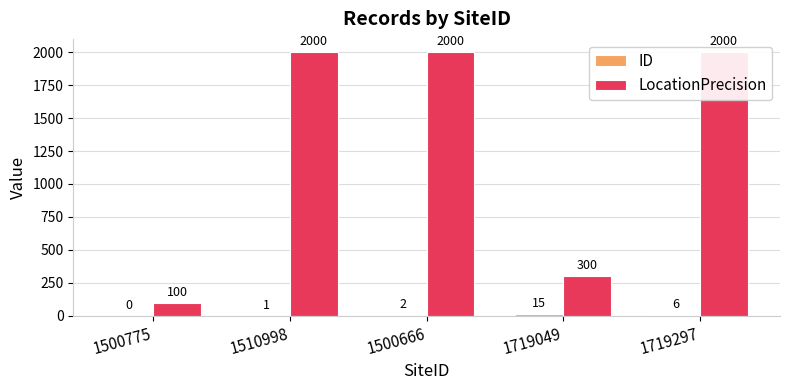

How many bars are there in each group?

2